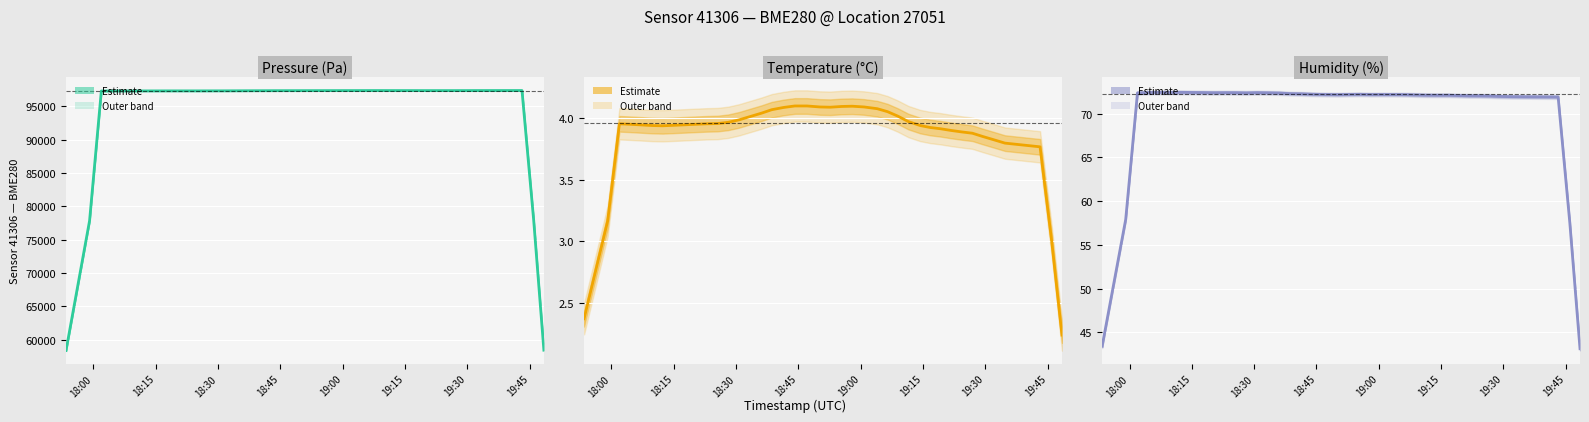

True or false: humidity and temperature cross at least once.

False